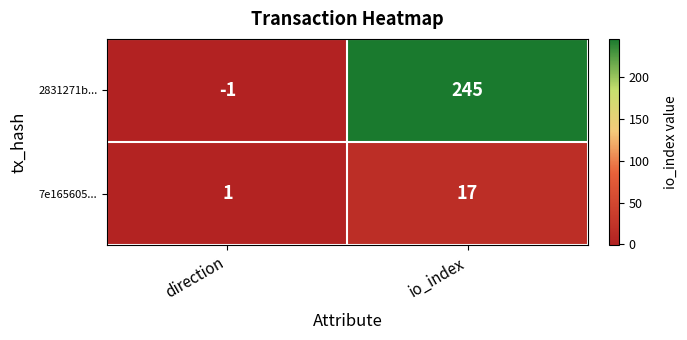

List the series in order of their overall mean, lowest first.

7e165605..., 2831271b...